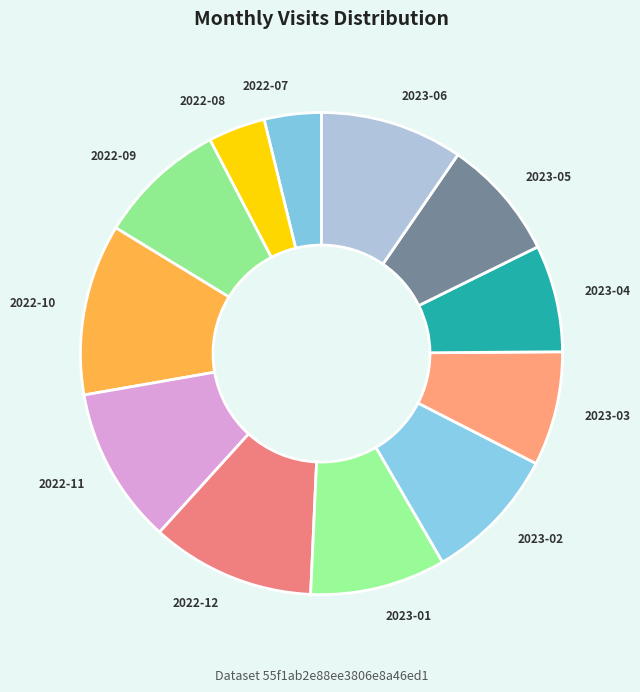

Combined, do 2022-10 and 2023-01 account for over 50%?

No